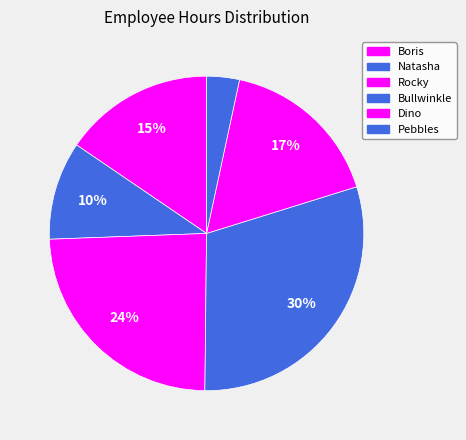

How many segments does this pie chart have?

6